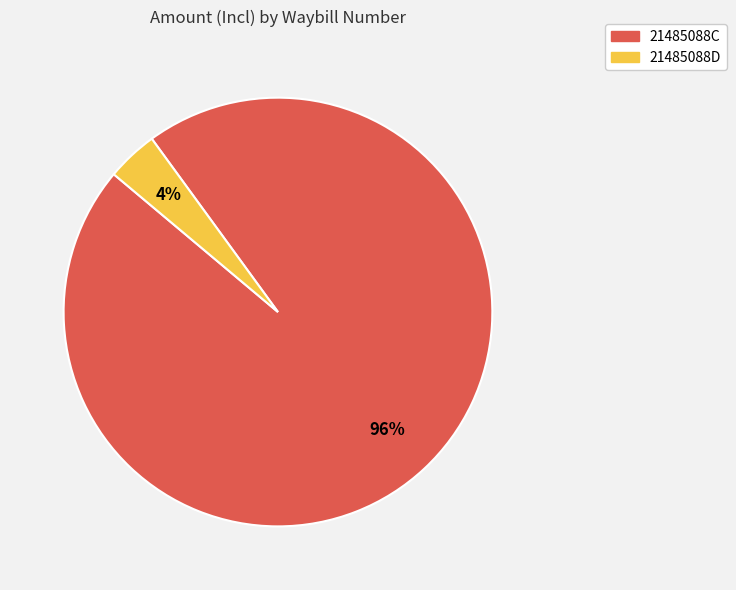

Count the number of slices in the pie.

2